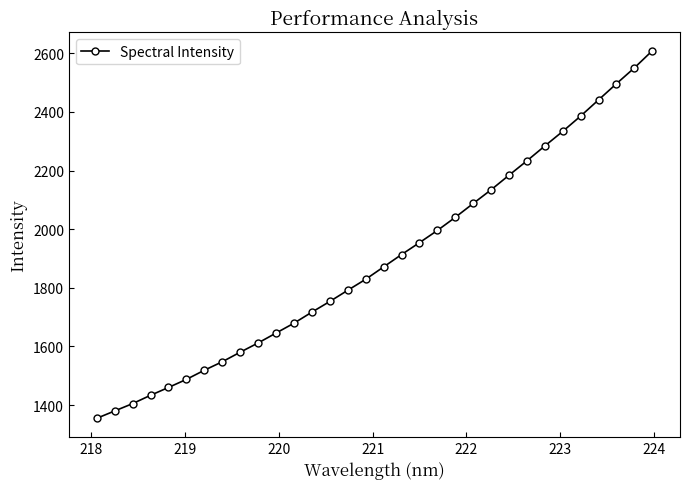

What is the value of the 9th point from the left?

1580.5